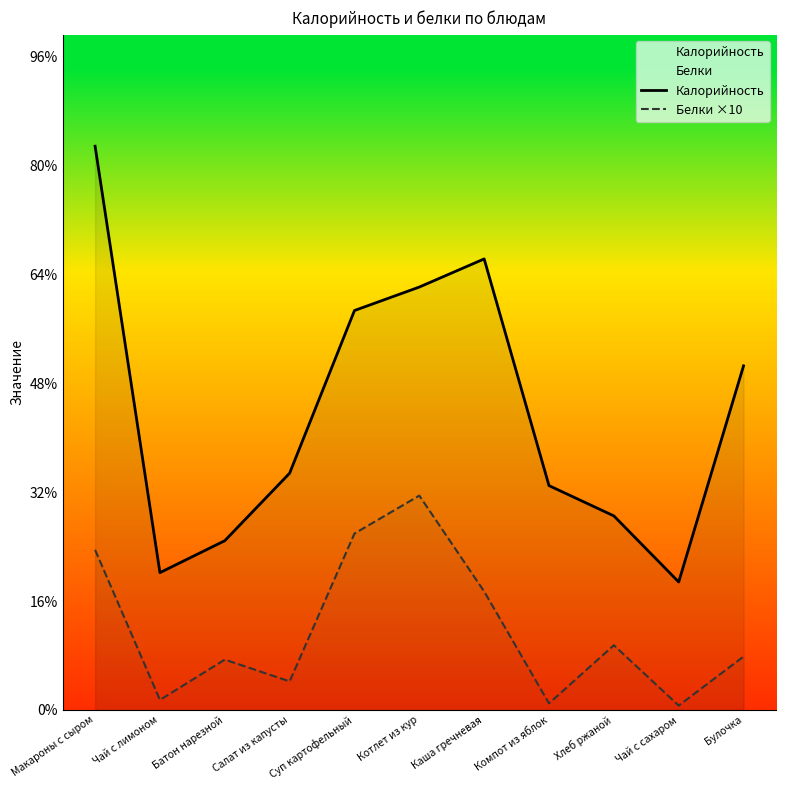

Is the value of Белки ×10 at Макароны с сыром greater than the value of Калорийность at Компот из яблок?

No